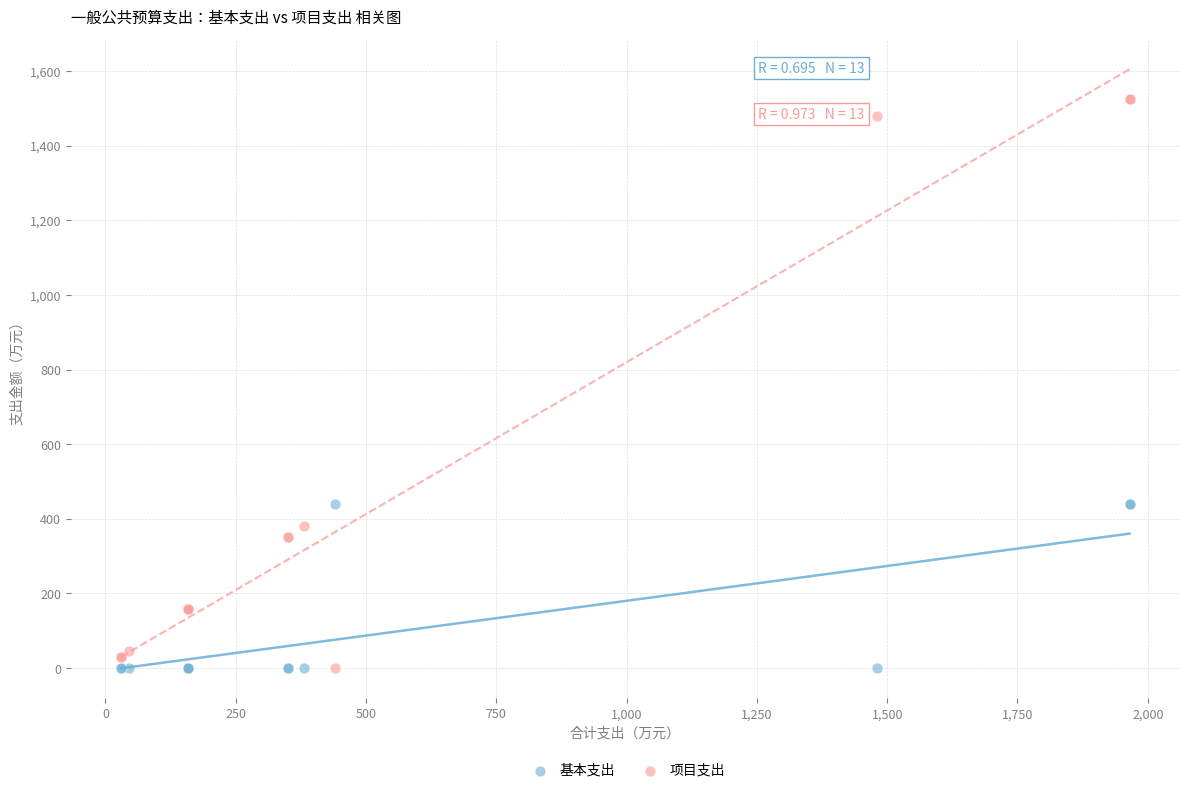

What is the X range (max minus min) for the scatter plot?

1934.9